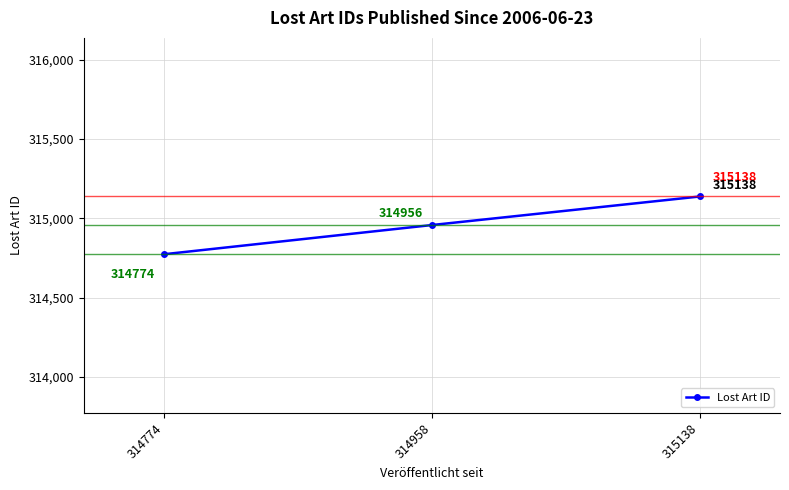

Reading left to right, list all the values displayed in this chart.

314774	314958	315138